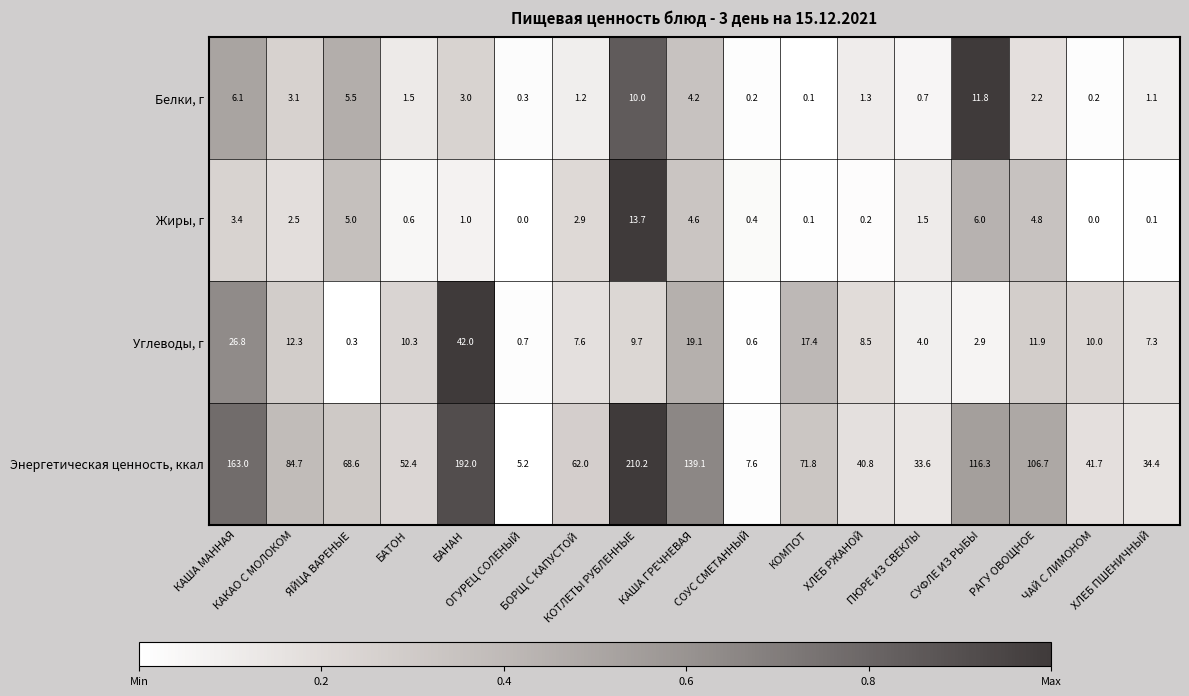

What is the total value across all series at КАКАО С МОЛОКОМ?

102.6